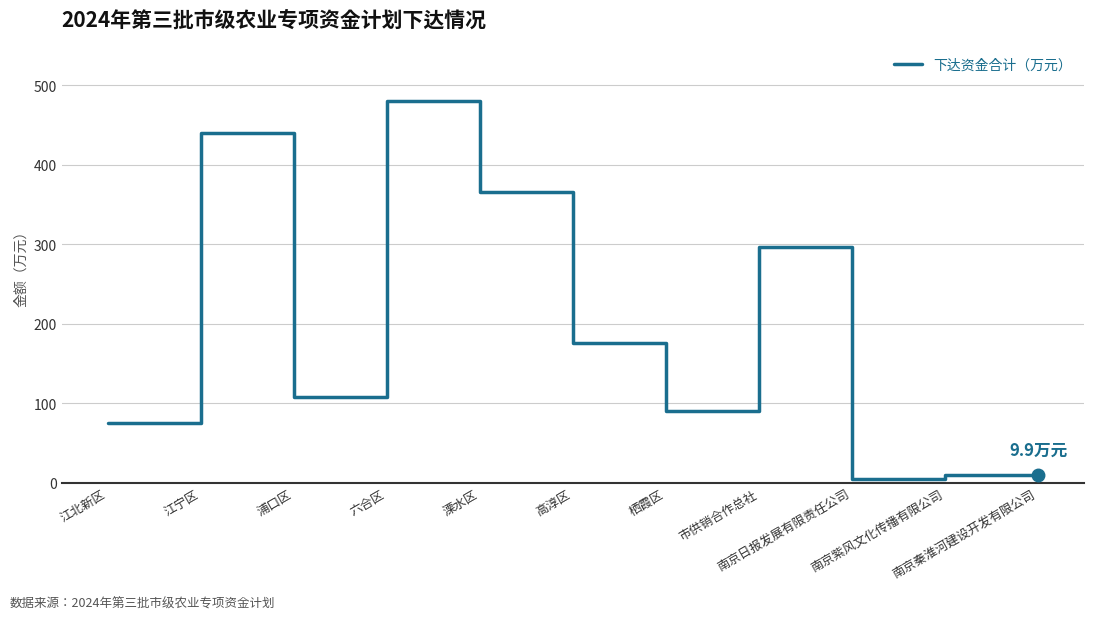

What is the maximum value shown in the chart?

480.0